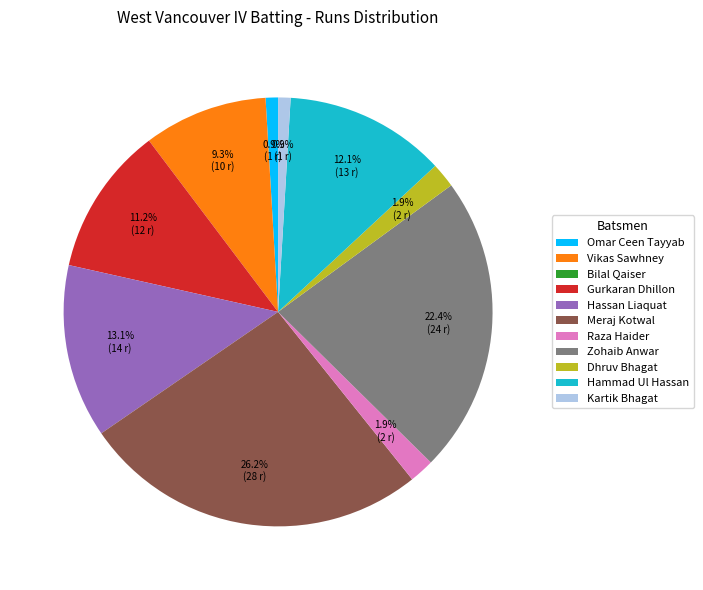

Which has a higher value, Hammad Ul Hassan or Raza Haider?

Hammad Ul Hassan